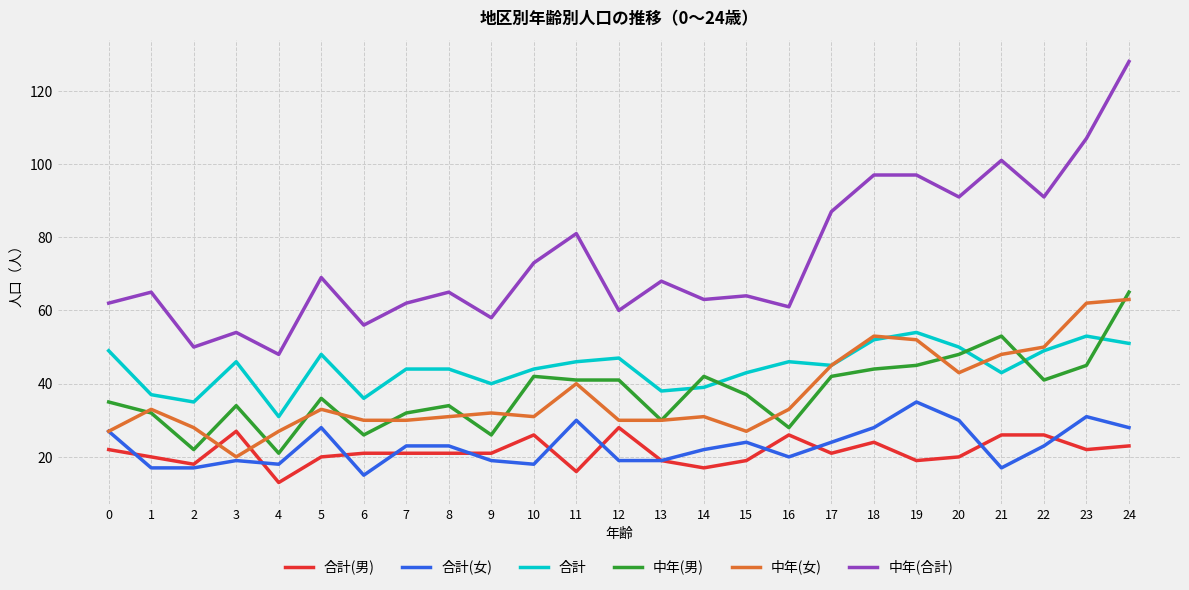

What is the maximum value for 合計(女)?

35